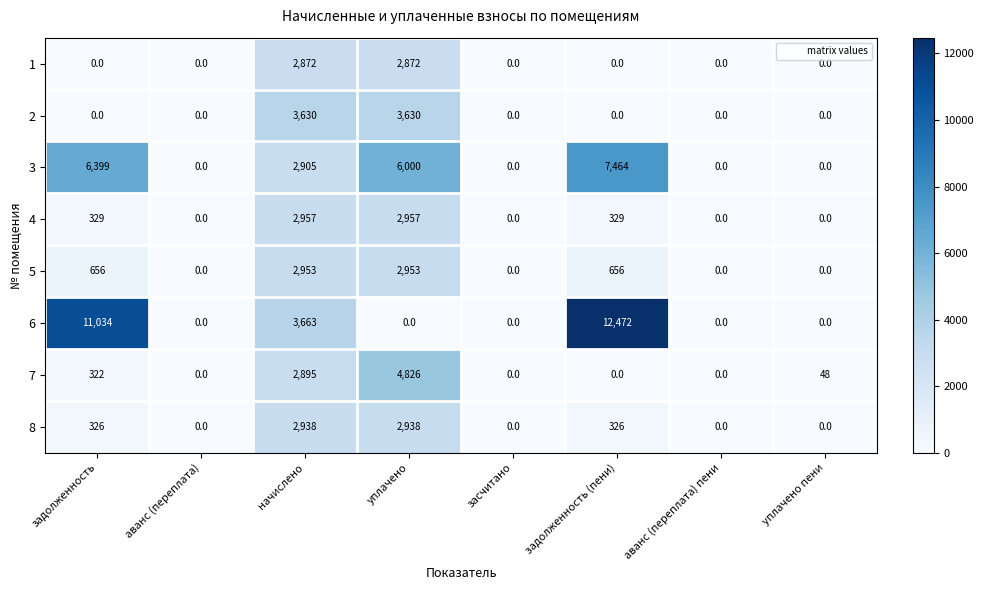

Count the 1 values in the range 0 to 2872.

8